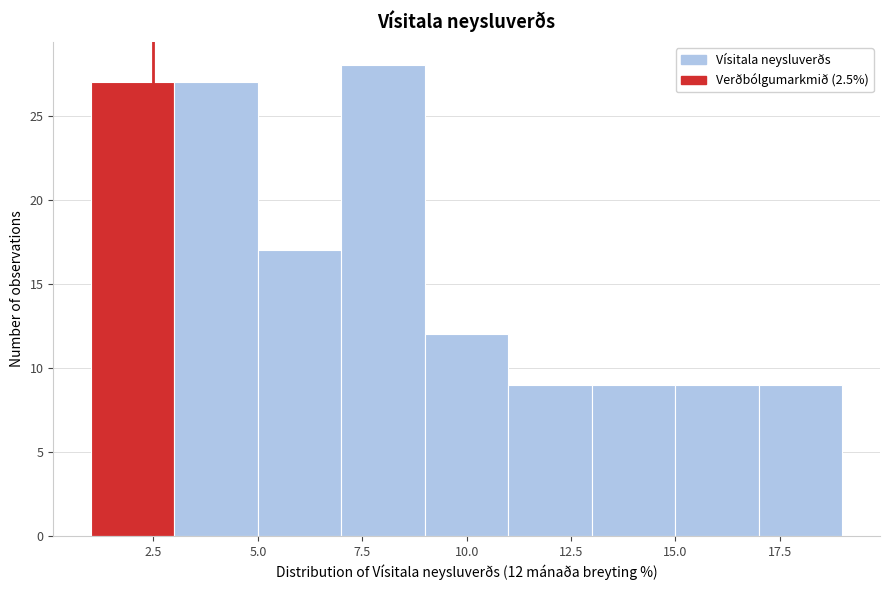

Which range on the x-axis has the tallest bar?

7 to 9